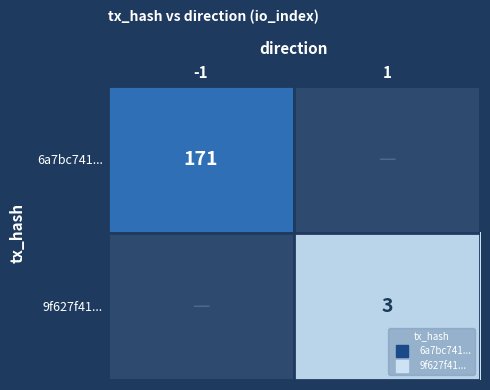

What is the difference between the highest and lowest values at 1?

3